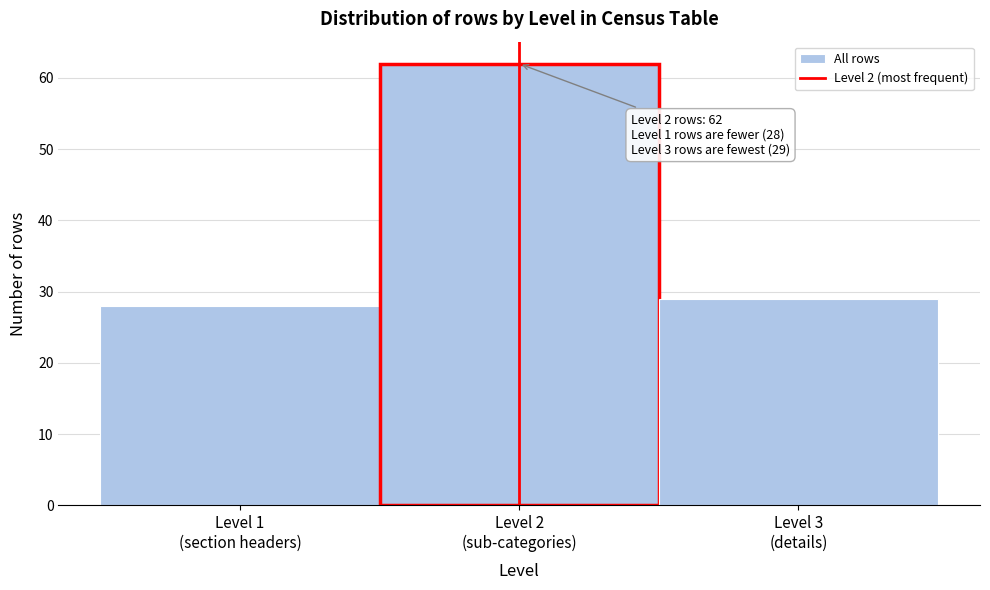

Reading right to left, transcribe all the data shown in this chart.

29	62	28